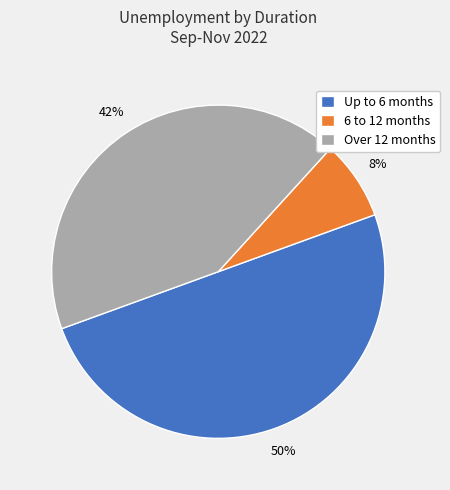

Does 6 to 12 months account for over 50% of the chart?

No